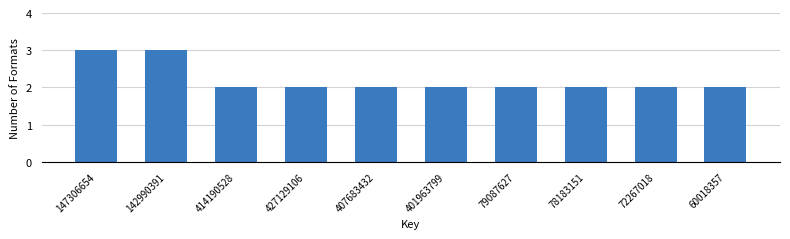

Reading right to left, extract all data points from this chart.

60018357=2	72267018=2	78183151=2	79087627=2	401963799=2	407683432=2	427129106=2	414190528=2	142990391=3	147306654=3